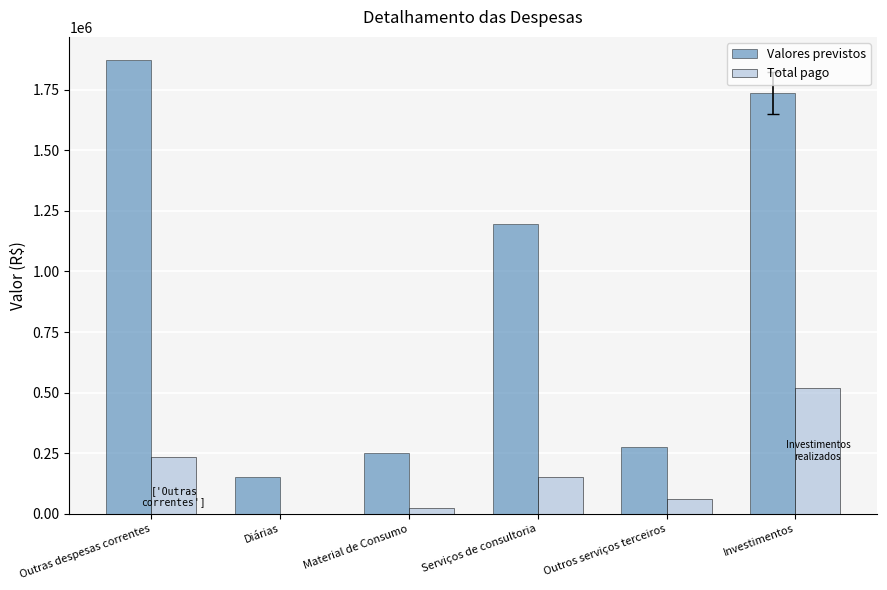

Which series has the widest spread of values?

Valores previstos